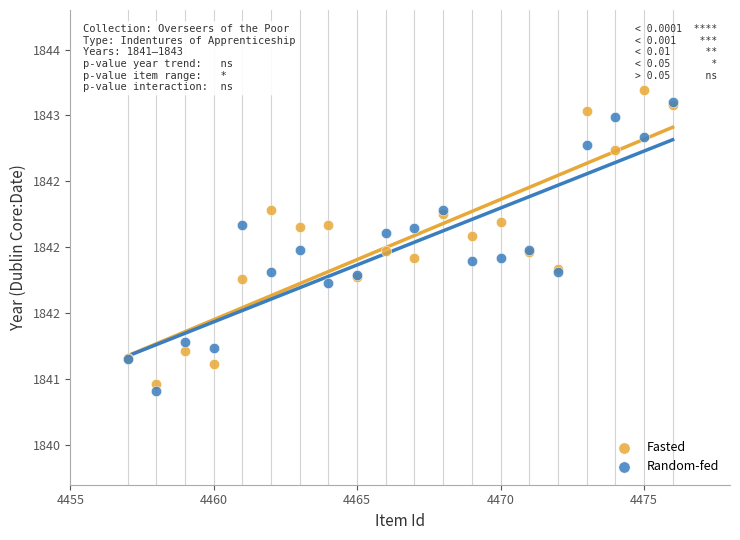

What are all the series names shown in the legend?

Fasted, Random-fed